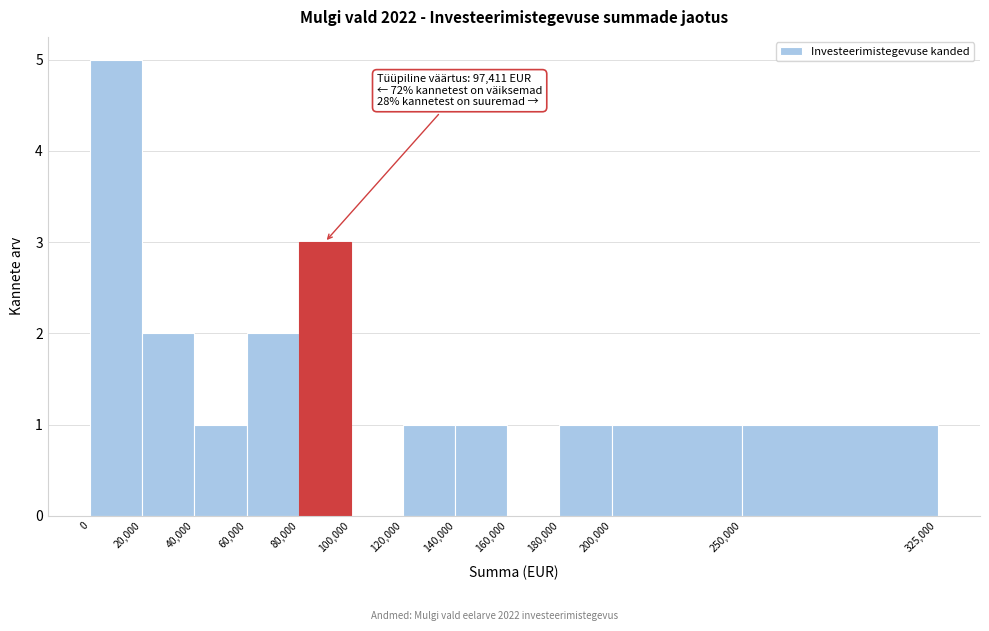

Over which range of the x-axis is the bar tallest?

0 to 20,000